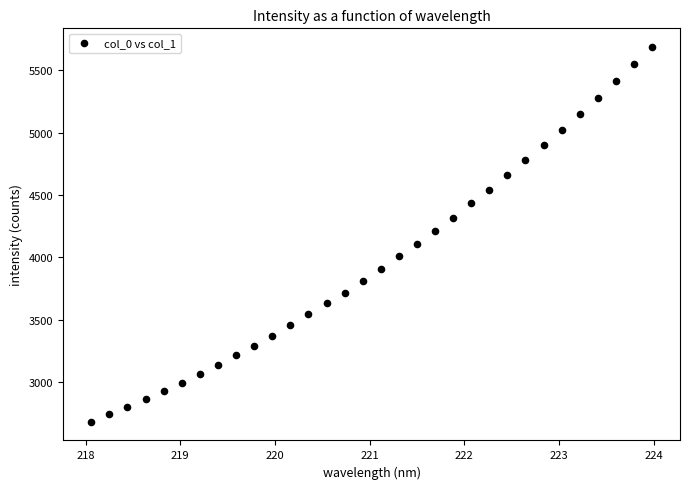

What is the range of Y values (max minus min)?

2999.0